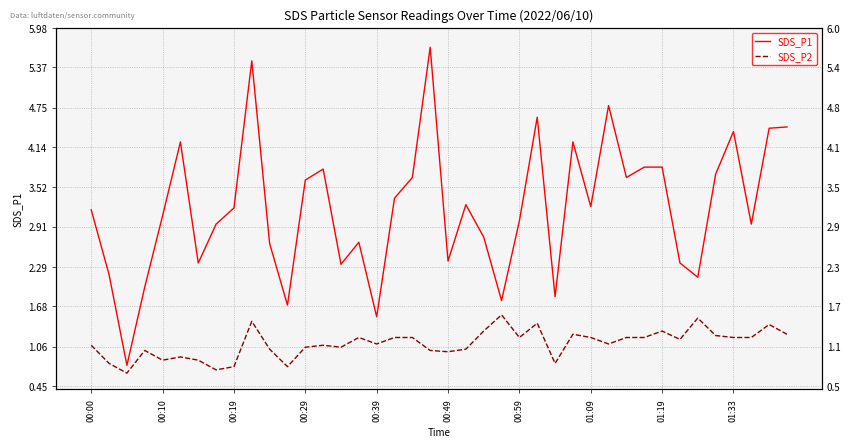

How many values in the SDS_P1 series are below 3?

17